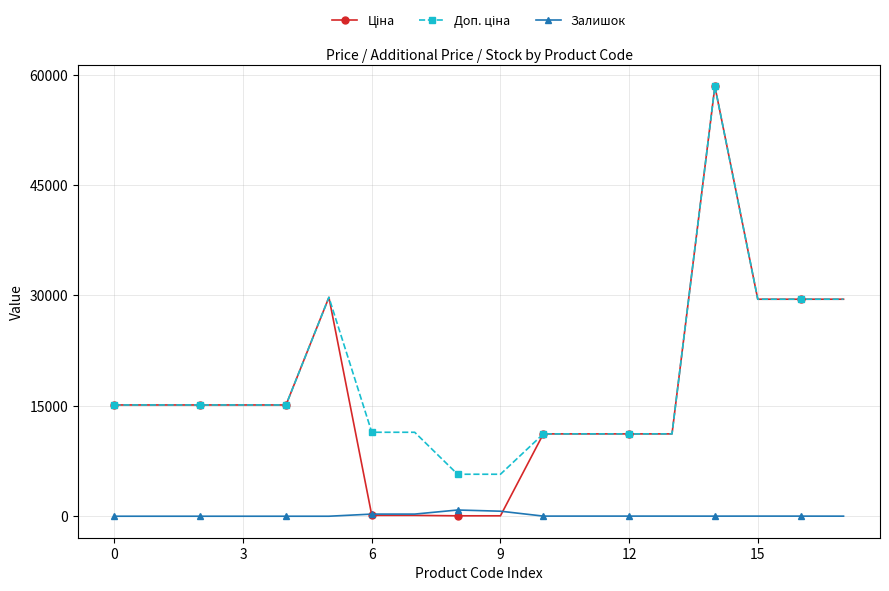

What is the maximum value shown in the chart?

58426.5